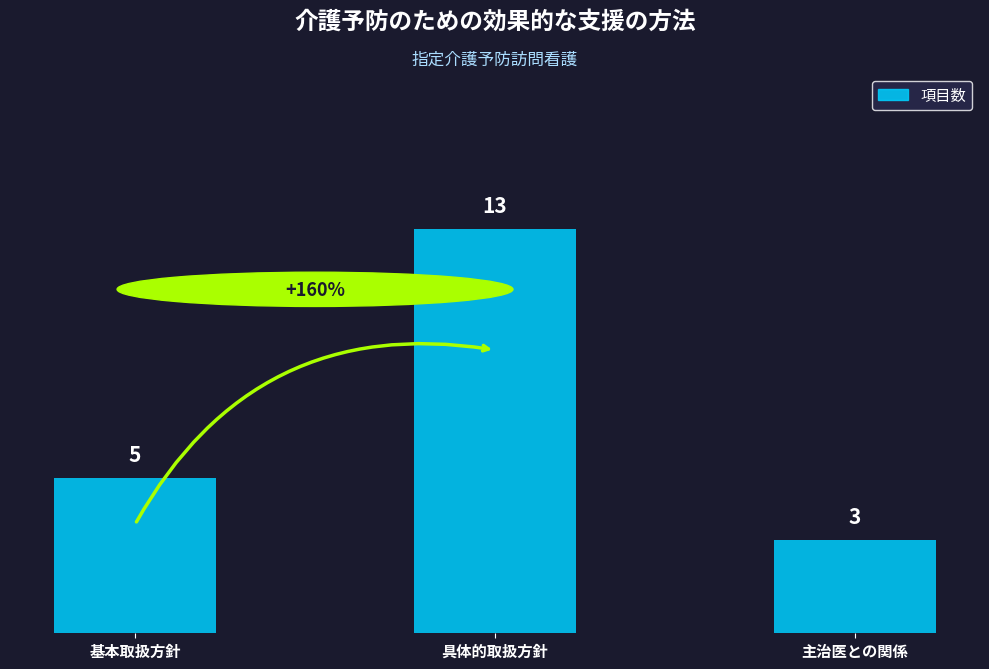

Reading left to right, extract all data points from this chart.

基本取扱方針=5	具体的取扱方針=13	主治医との関係=3